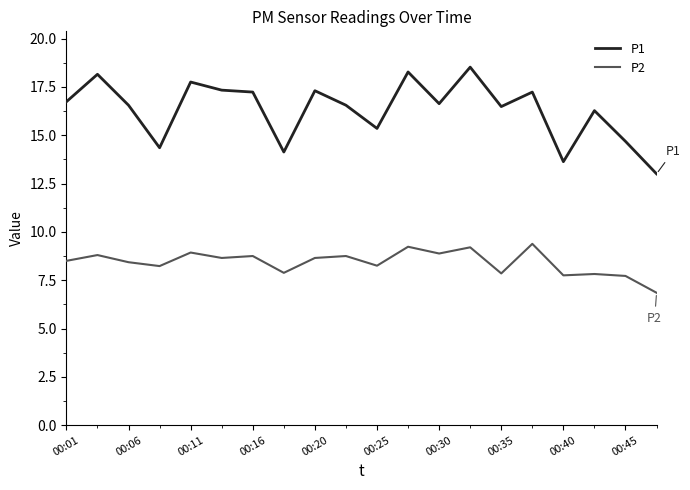

List the series in order of their peak value, highest first.

P1, P2